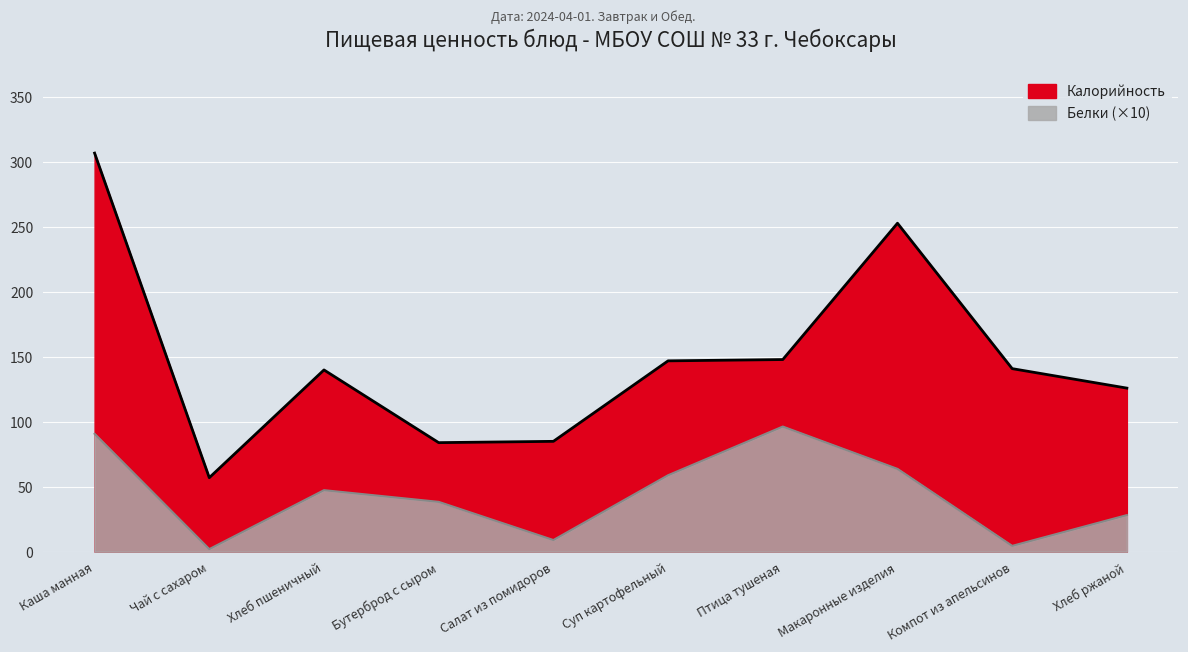

How many values in the Белки series are below 47?

5